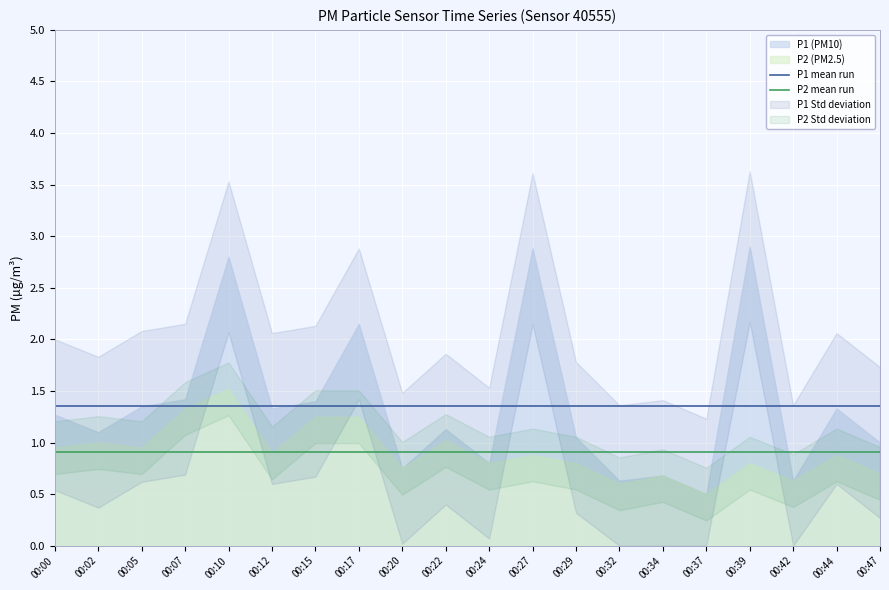

What is the lowest value of the P1 mean run series?

1.4